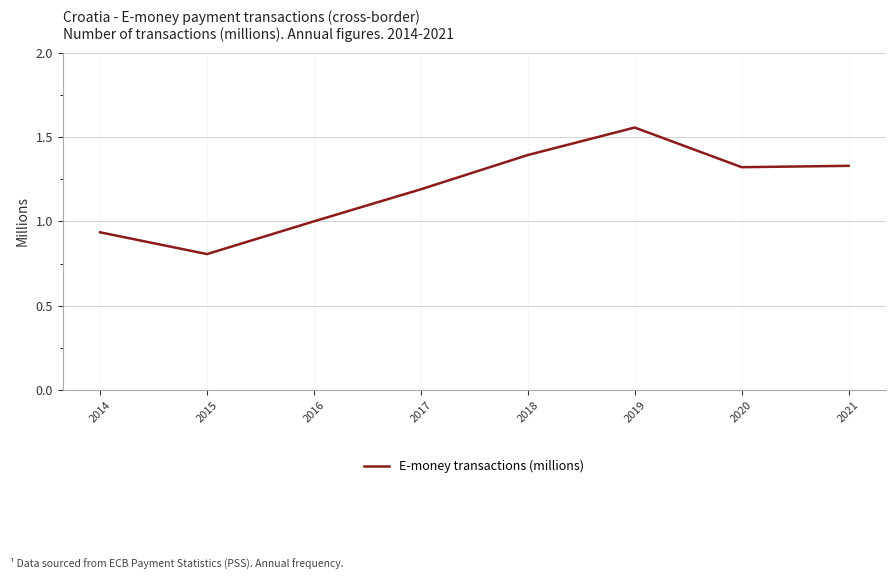

At which category does the data reach its first local valley?

2015